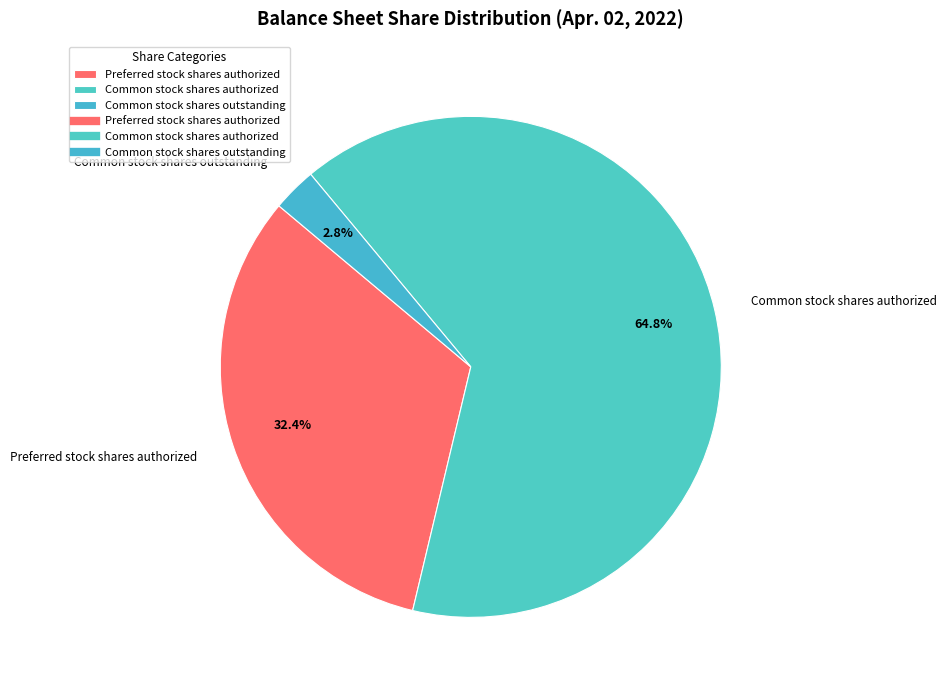

To the nearest percent, what is the combined percentage of Common stock shares authorized and Common stock shares outstanding?

68%